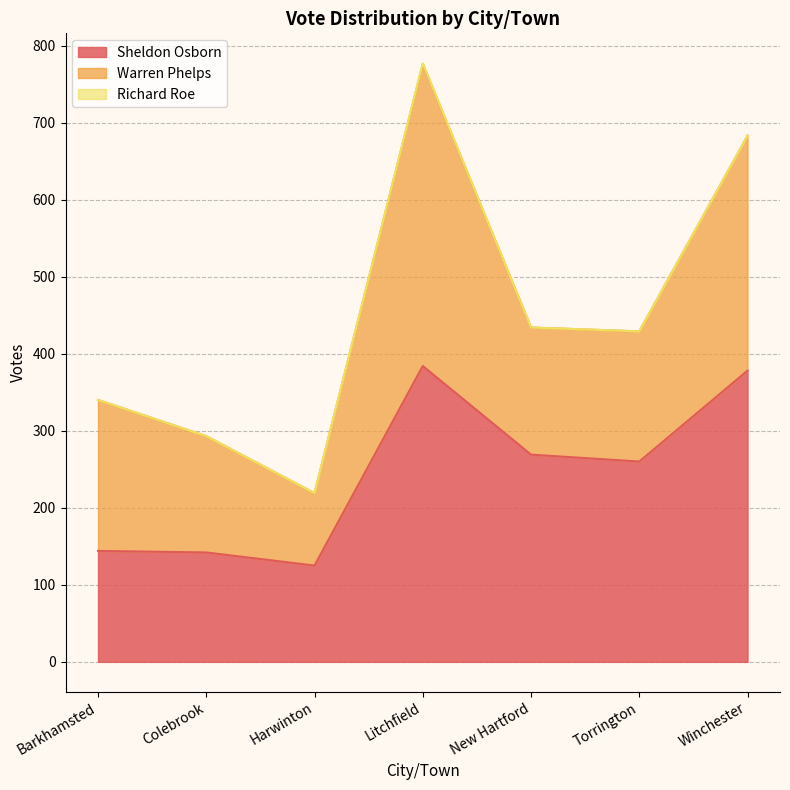

What is the spread (max minus min) of values at Colebrook?

151